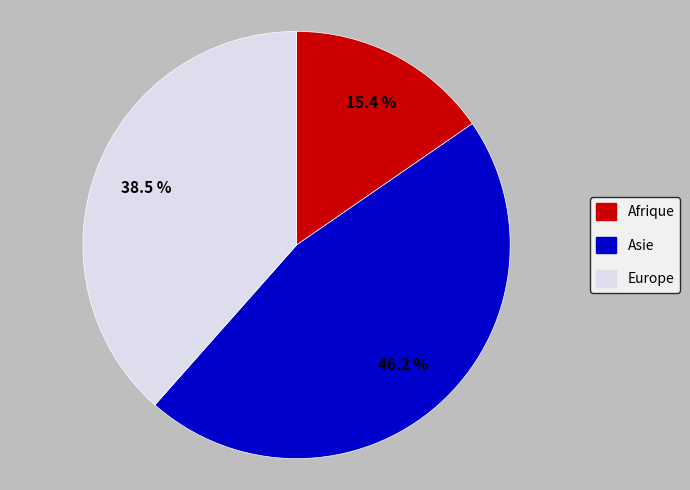

Rank the categories by value from highest to lowest.

Asie, Europe, Afrique